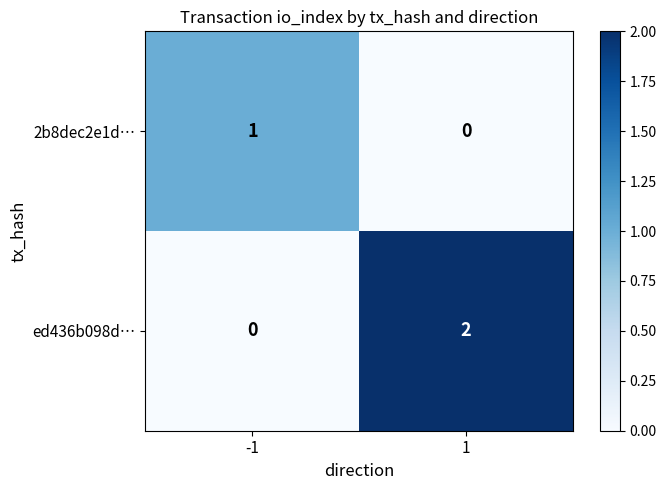

Which series has the largest range (max minus min)?

ed436b098d…